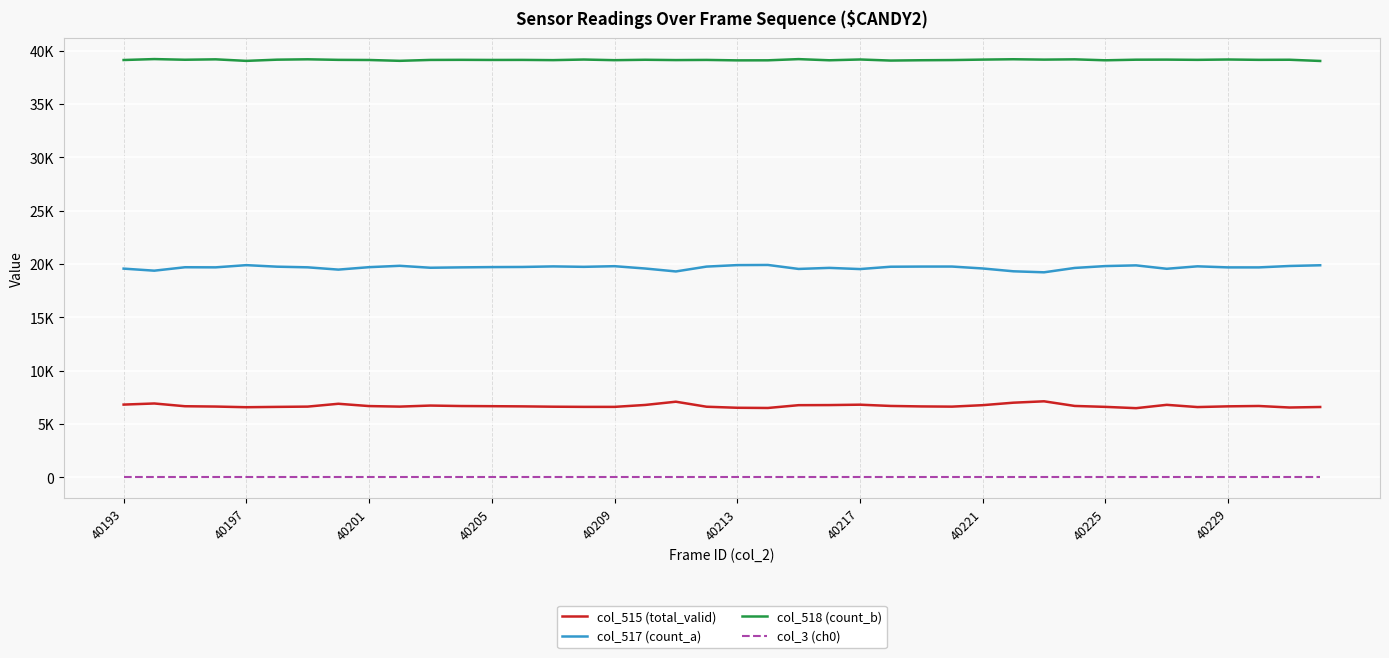

List the series in order of their peak value, highest first.

col_518 (count_b), col_517 (count_a), col_515 (total_valid), col_3 (ch0)